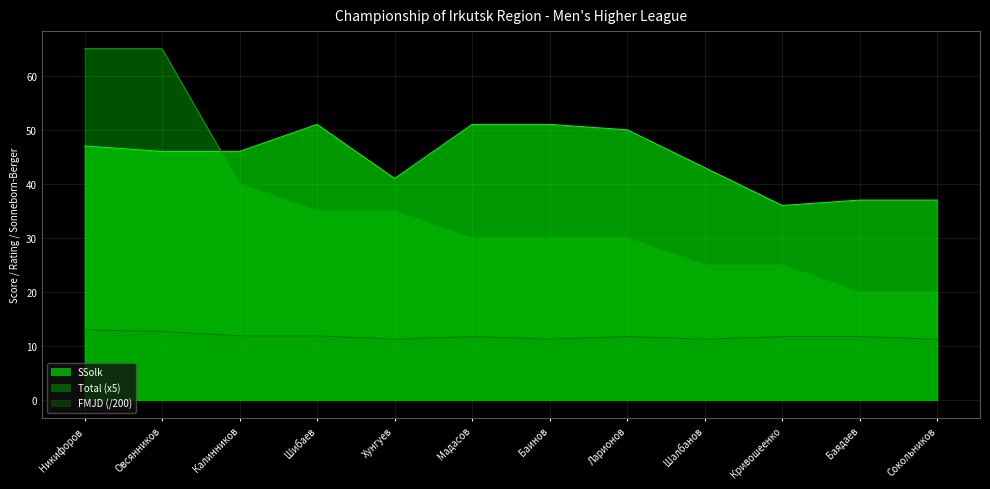

How many lines are shown in the chart?

3